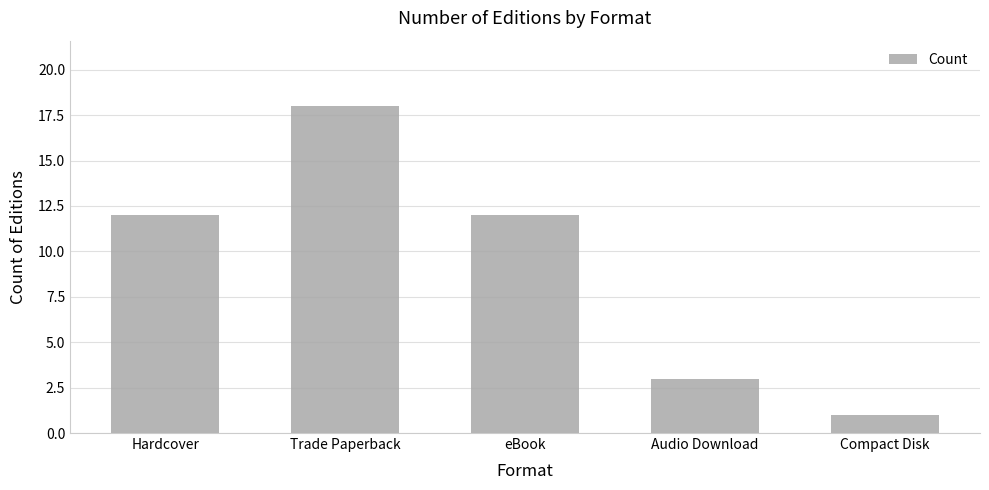

Are the bars grouped side by side (vs. stacked)?

No